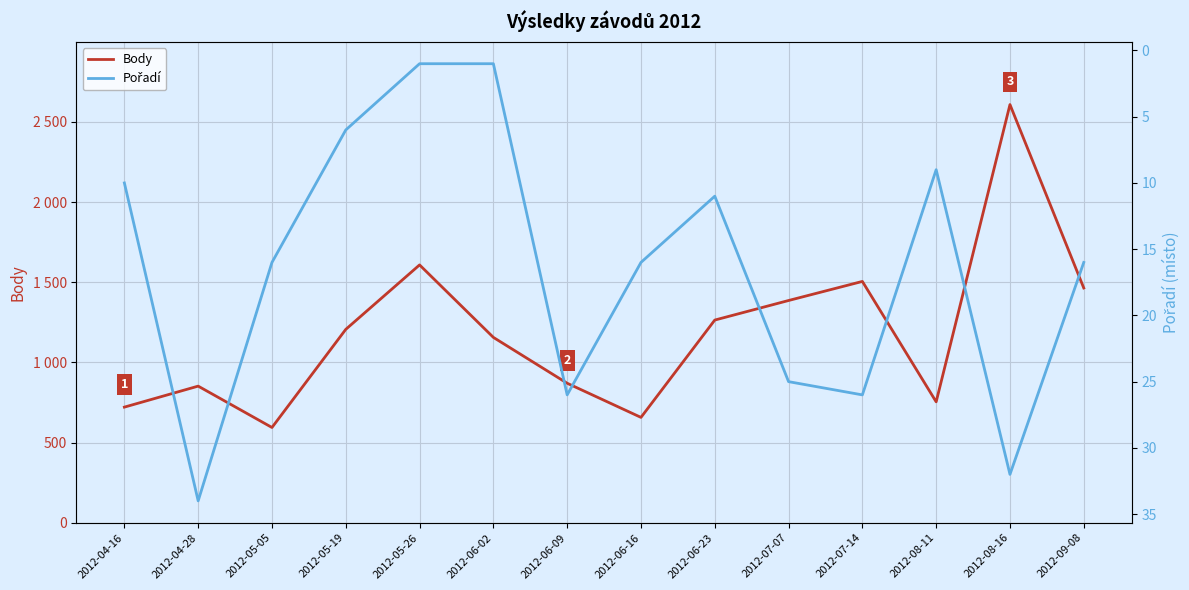

Is this an area chart (filled region under the line)?

No